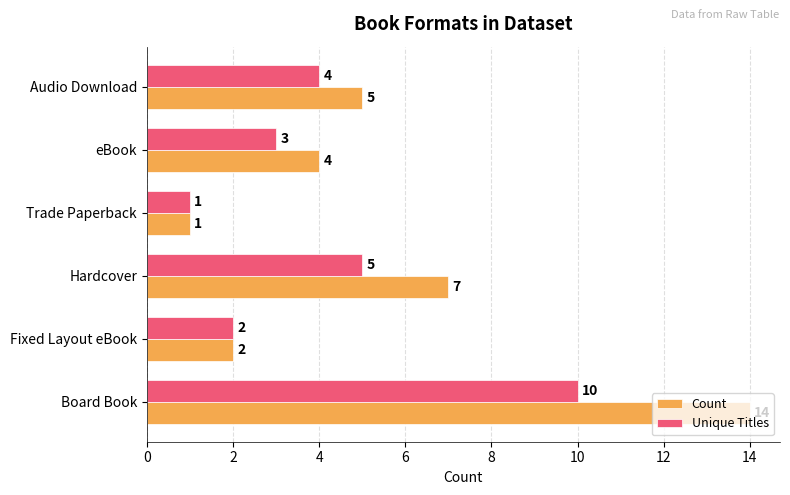

How many series are shown in this chart?

2